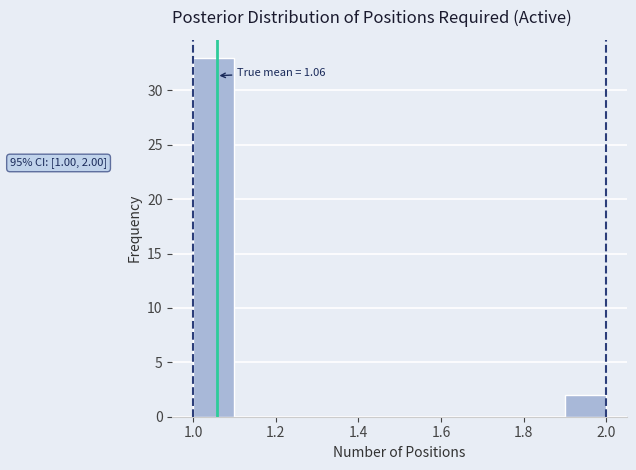

Over which range of the x-axis is the bar tallest?

1.0 to 1.1